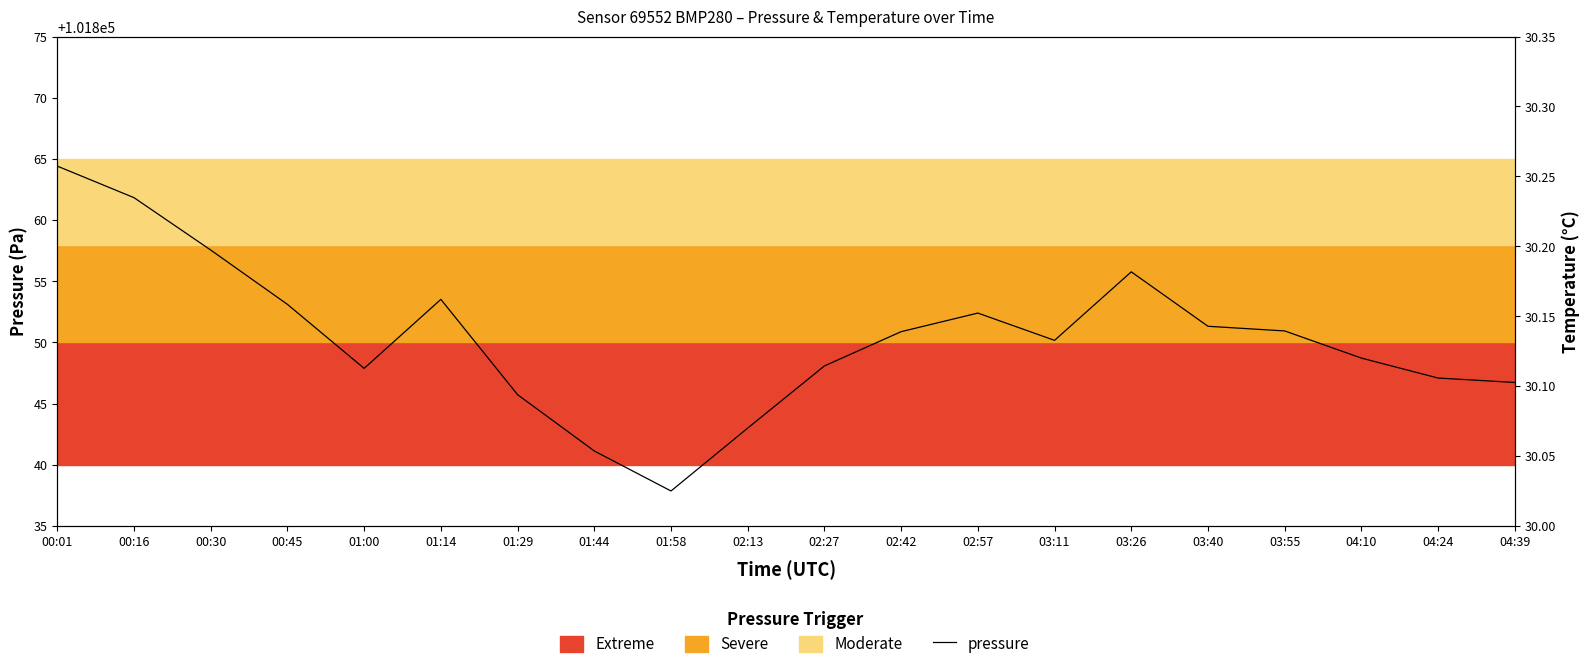

At which label does the data first exceed 101850?

00:01